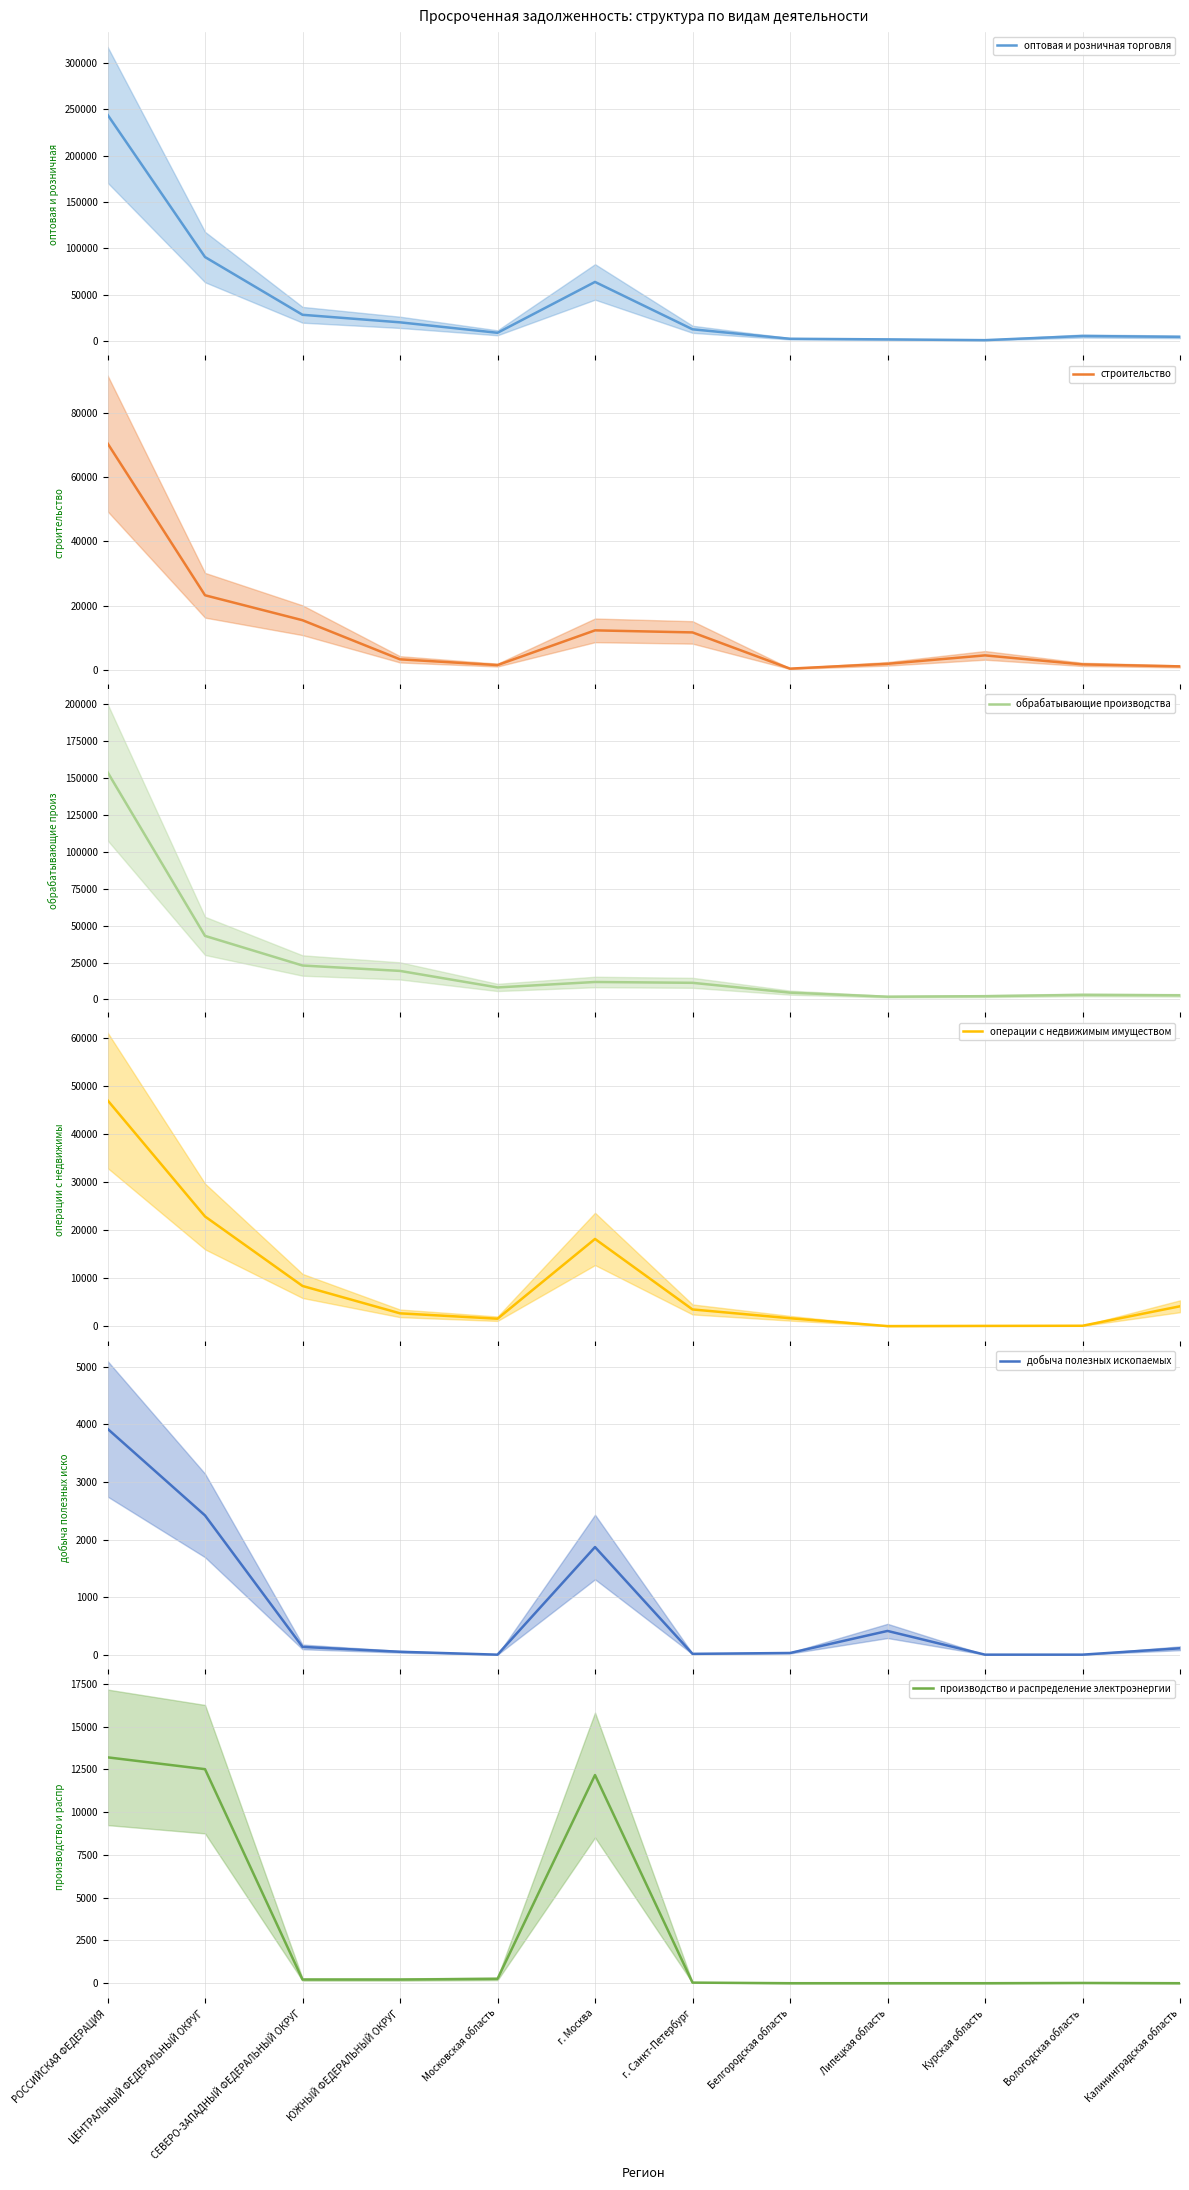

True or false: оптовая и розничная торговля and операции с недвижимым имуществом cross at least once.

False